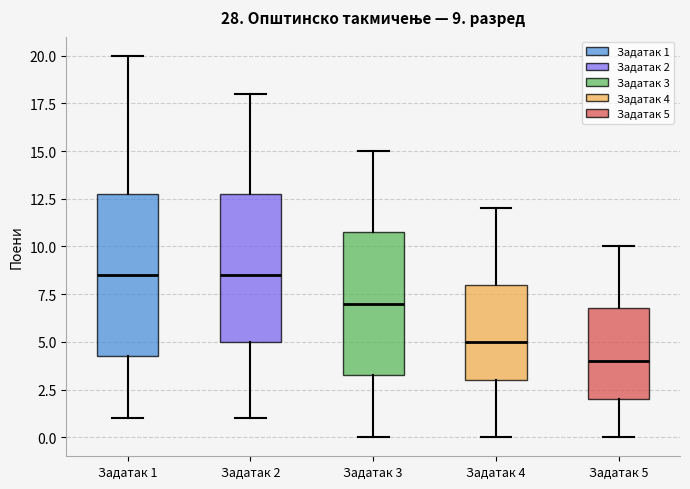

Which box is the tallest, from its lower edge to its upper edge?

Задатак 1